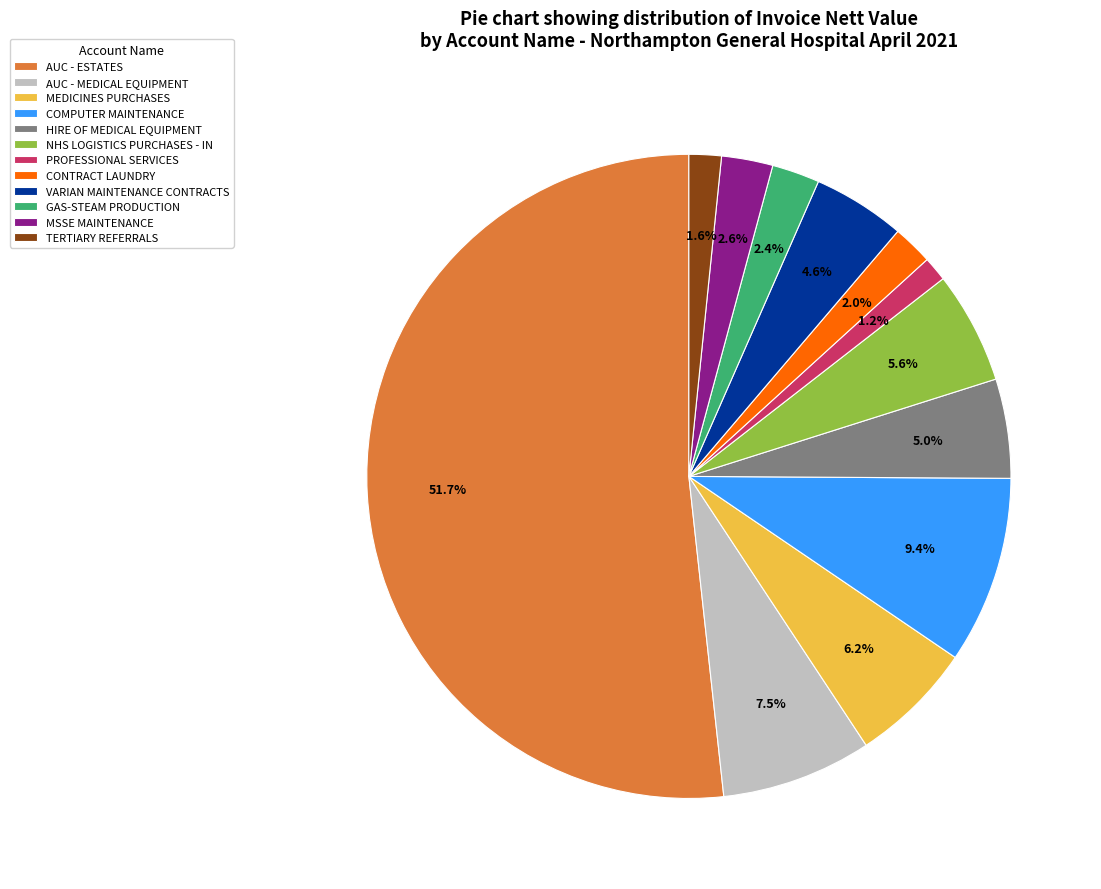

True or false: TERTIARY REFERRALS accounts for 2% of the total.

True